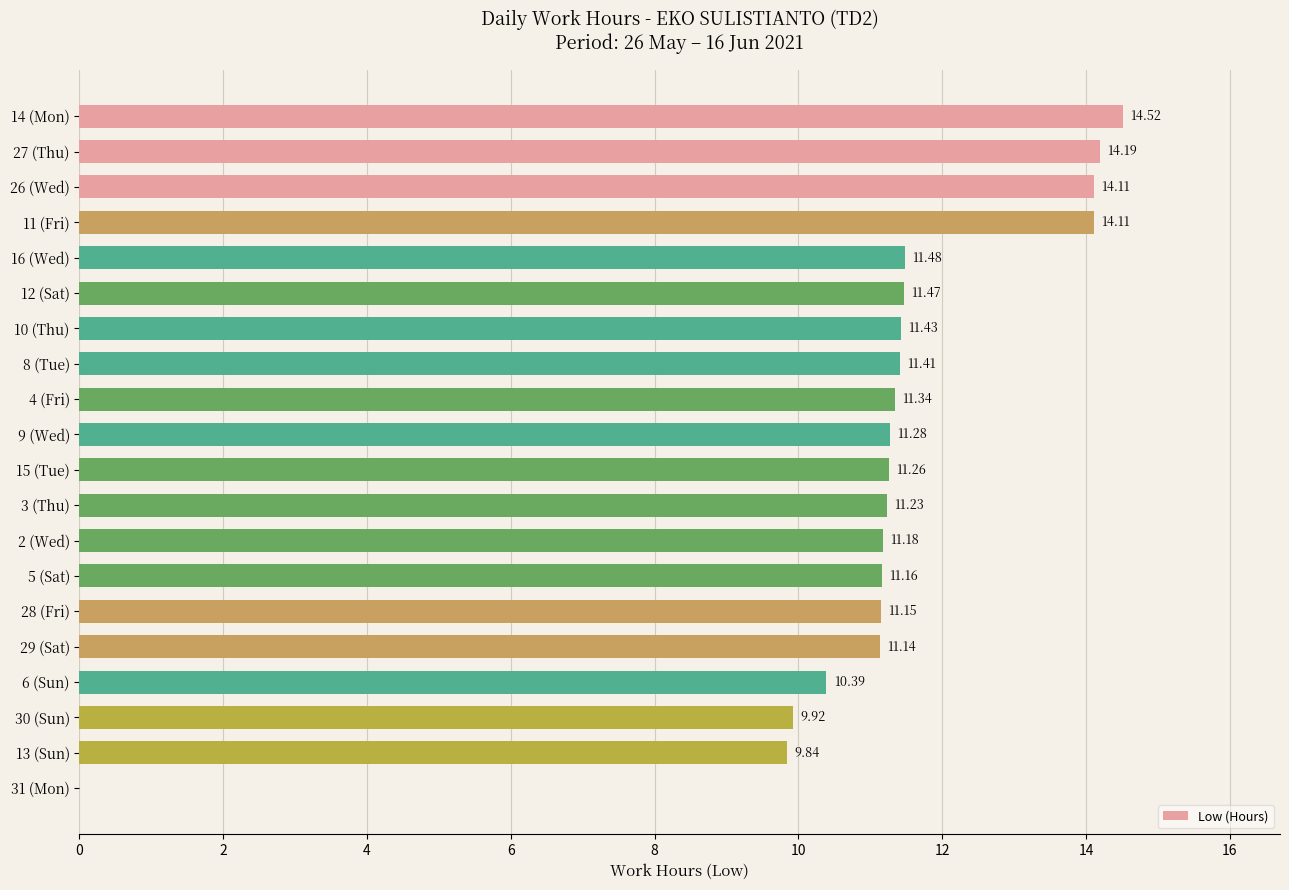

Which has a higher value, 26 (Wed) or 5 (Sat)?

26 (Wed)